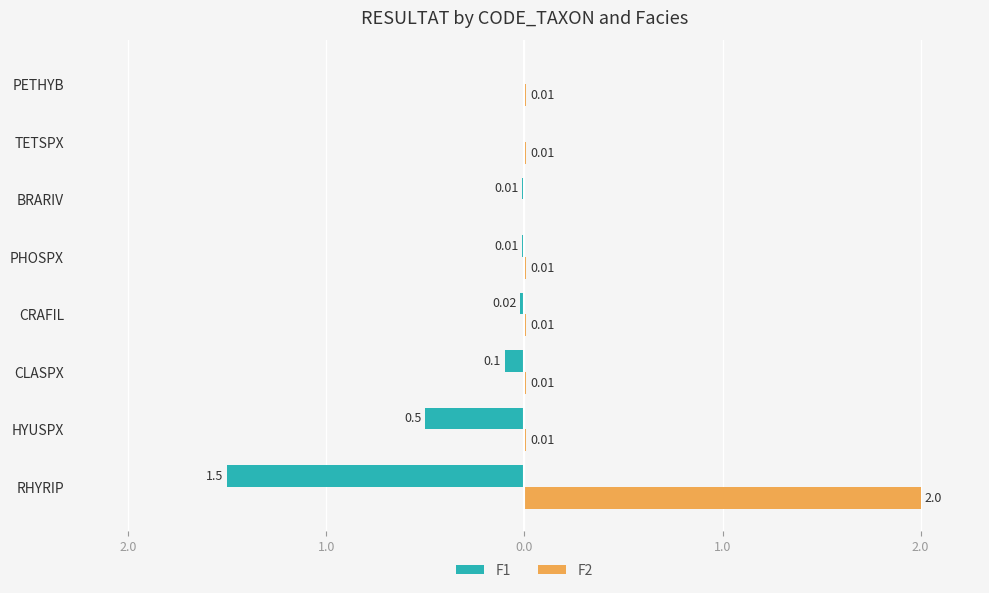

What are all the series names shown in the legend?

F1, F2